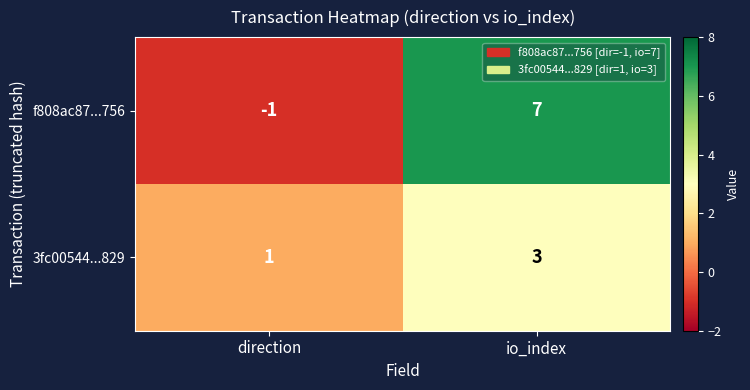

What is the minimum value shown in the chart?

-1